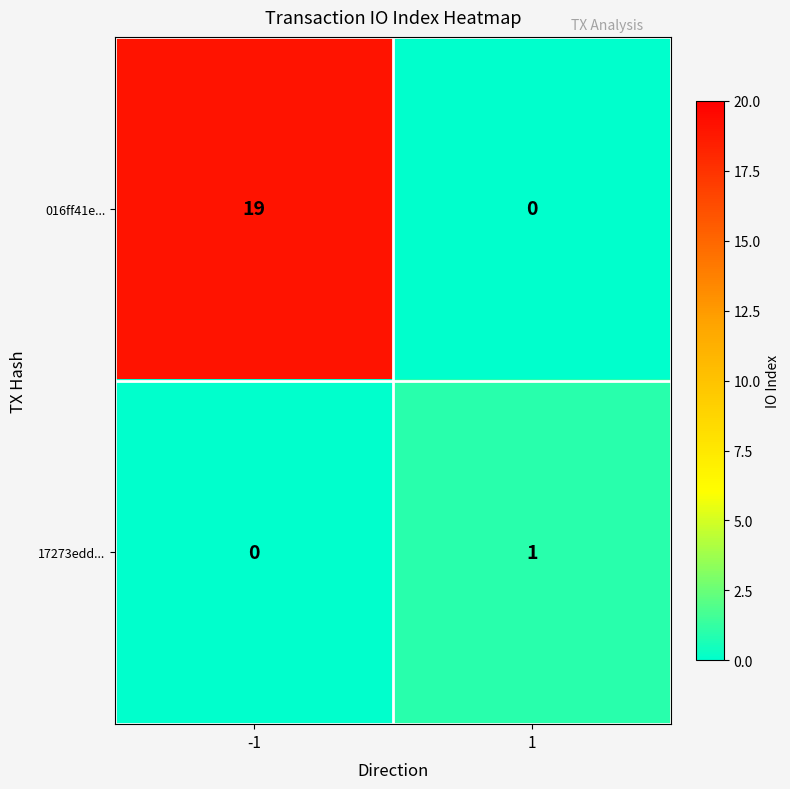

How many categories are shown in the chart?

2